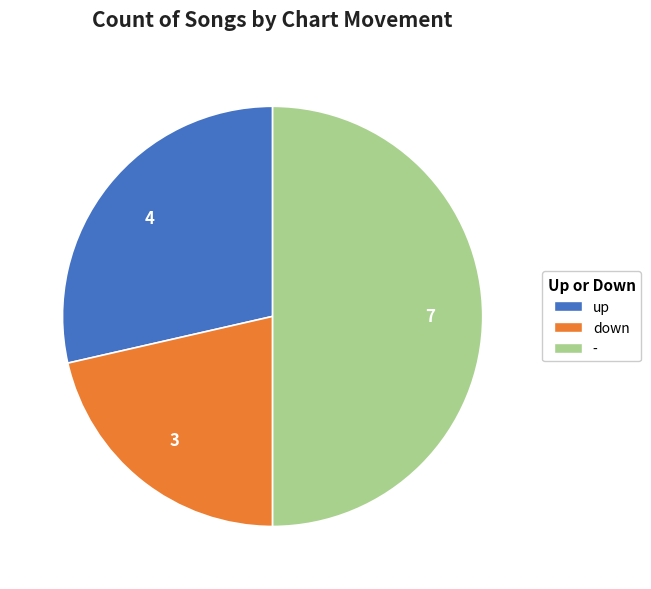

Is it true that down is 21% of the pie?

True